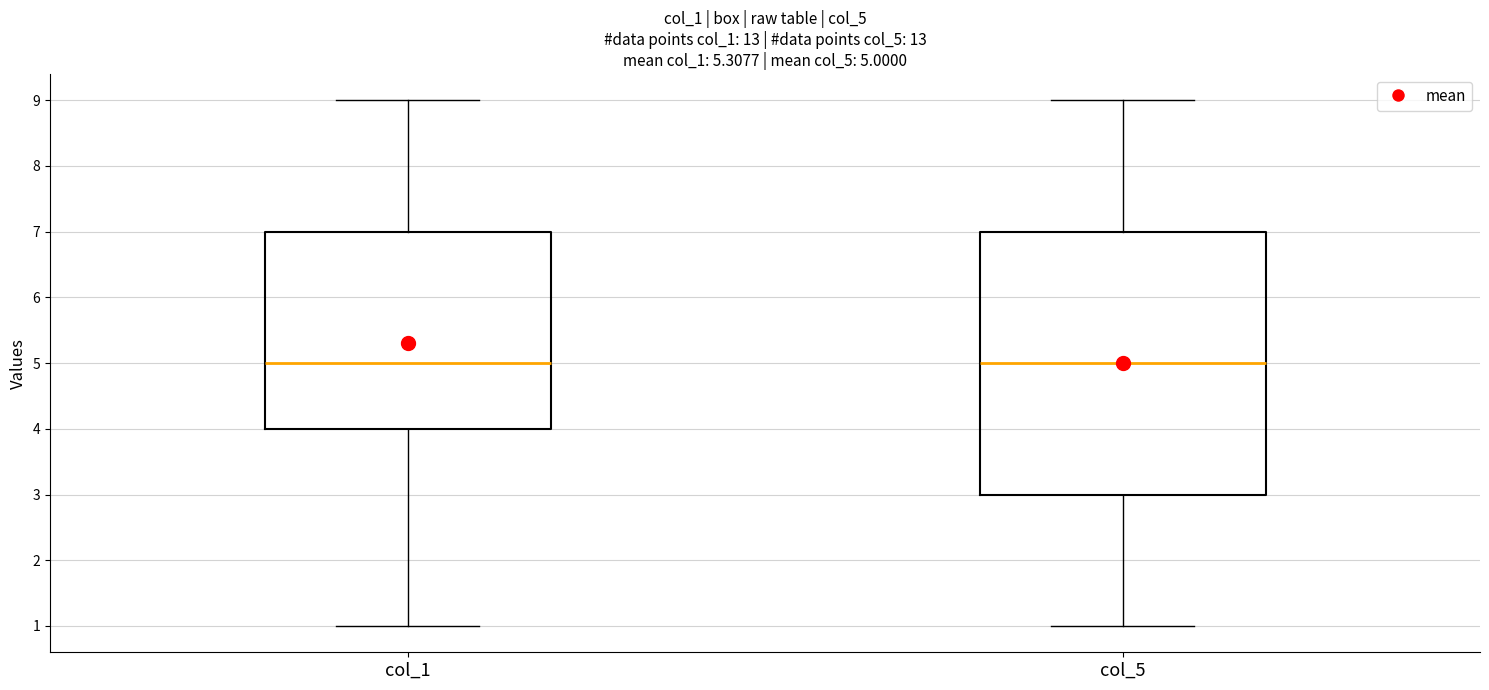

Which box is the tallest, from its lower edge to its upper edge?

col_5